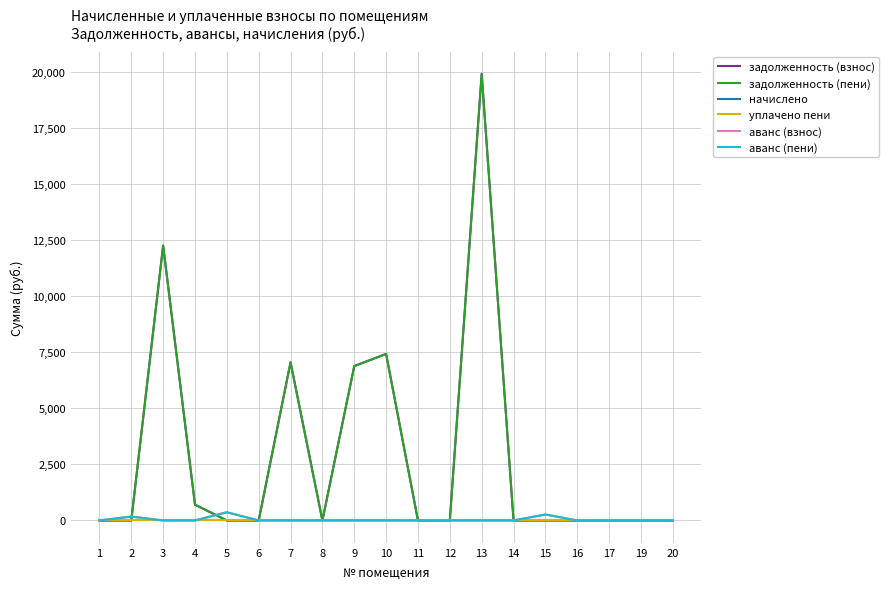

Does the chart have visible grid lines?

Yes